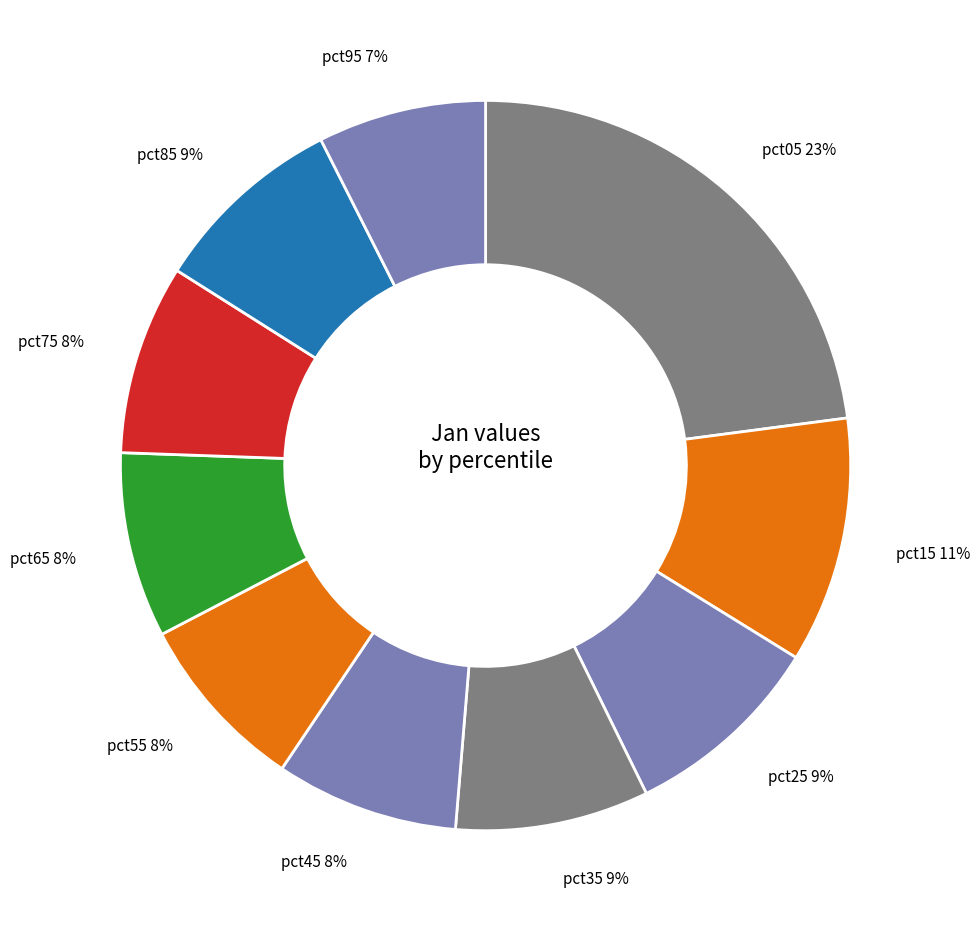

Count the number of slices in the pie.

10